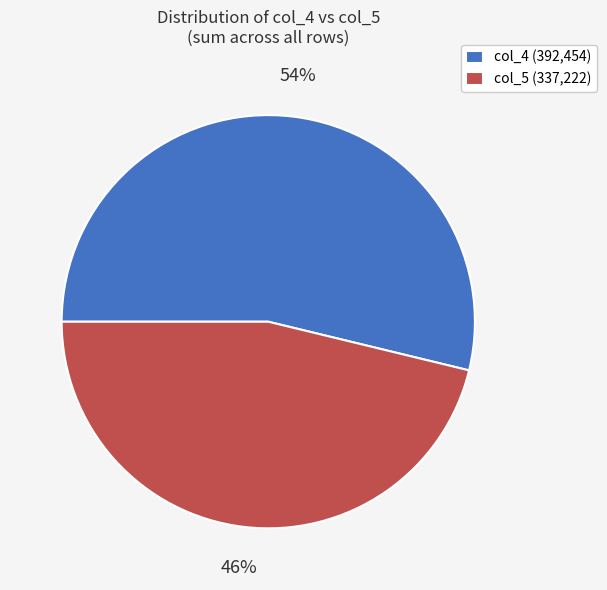

What percentage is the col_5 (337,222) slice, to the nearest percent?

46%